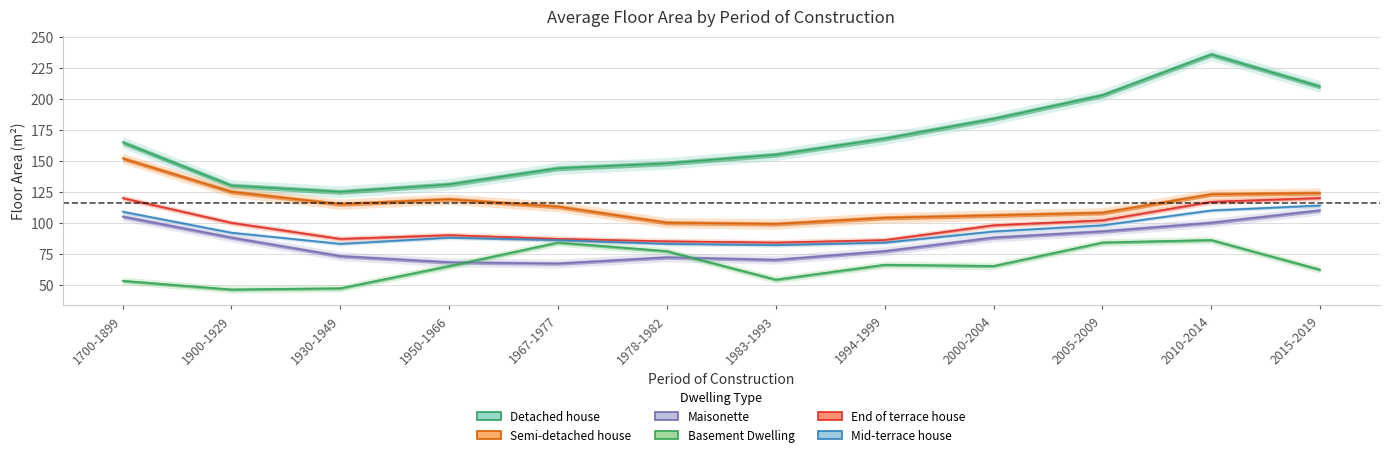

True or false: Detached house and Semi-detached house cross at least once.

False